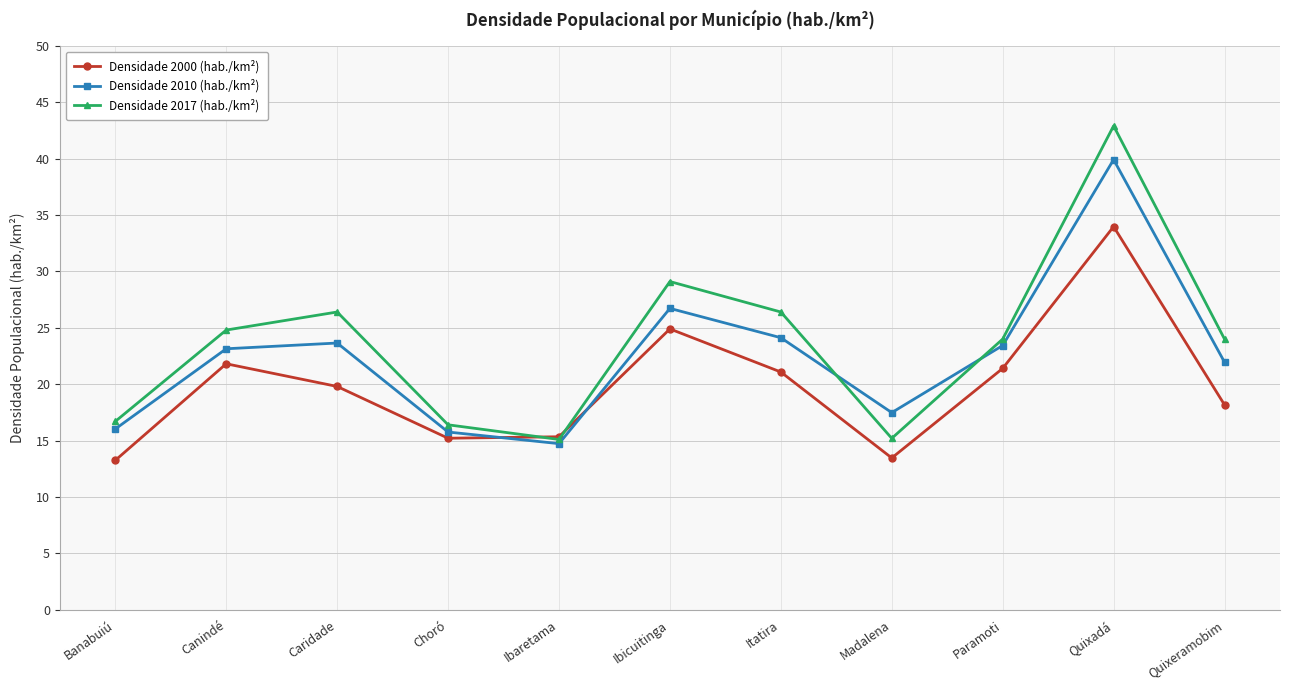

Is it true that Densidade 2010 (hab./km²) equals 8.2 at Caridade?

False